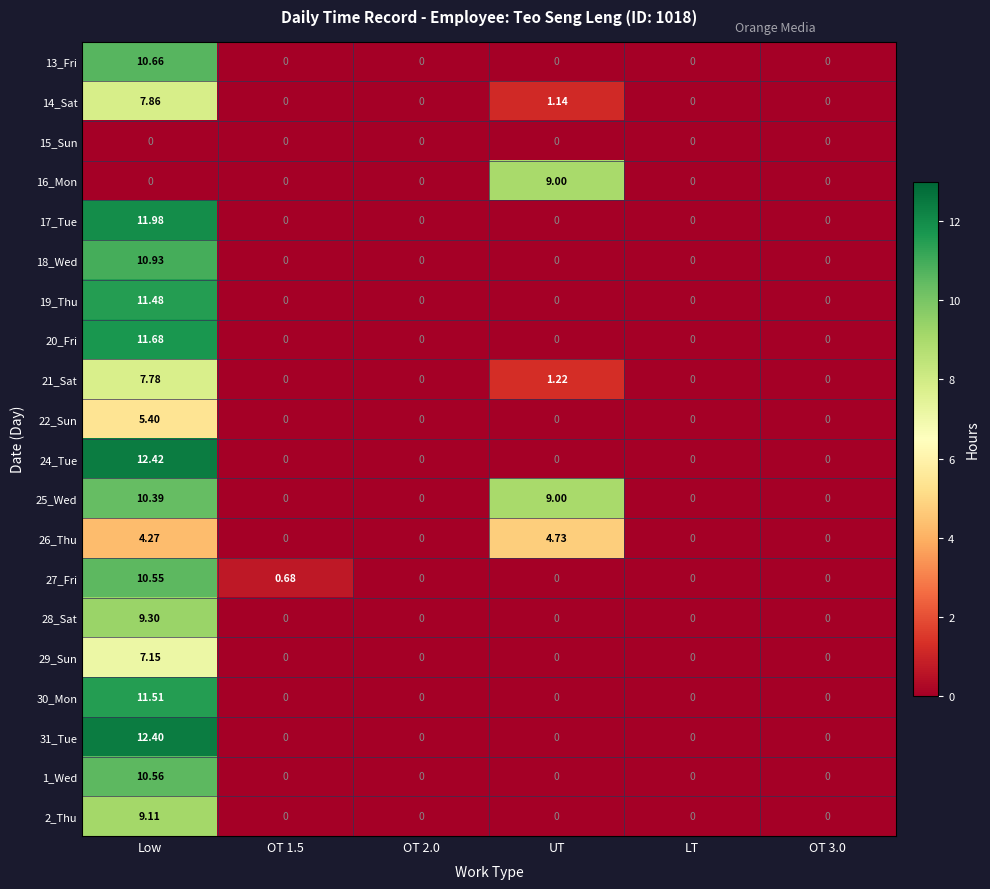

Where is 14_Sat nearest to the value 3?

UT